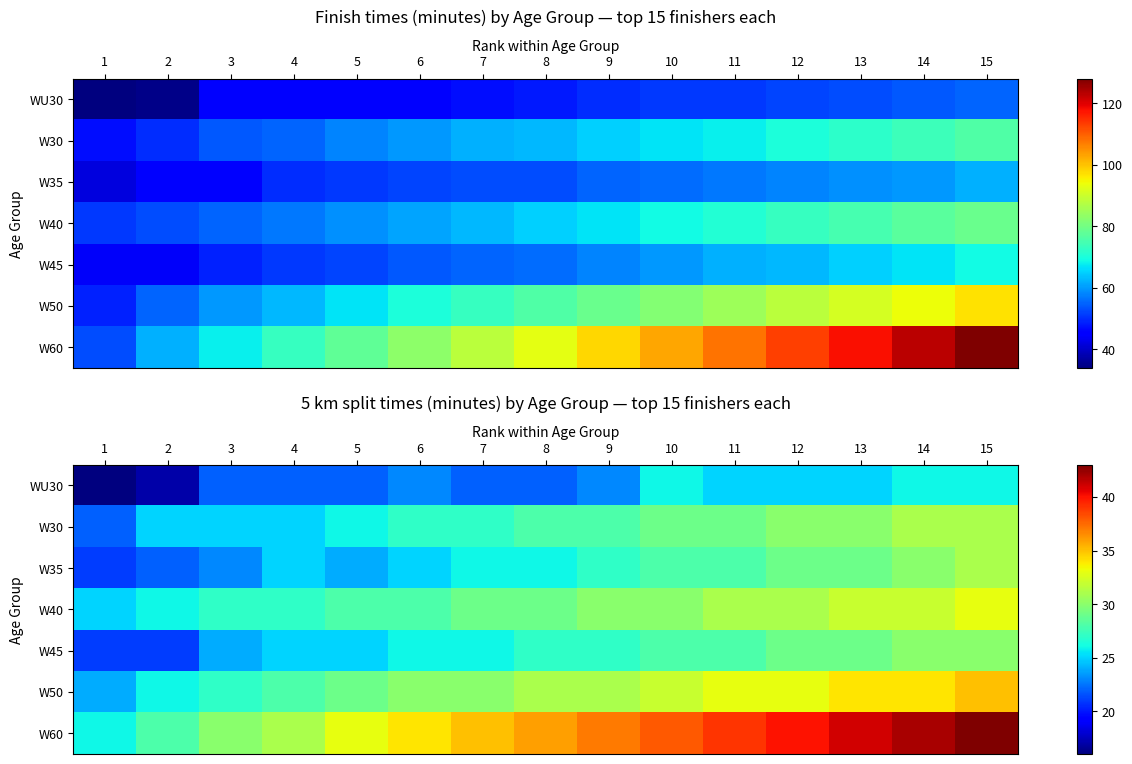

List the labels in order of W60 value, smallest first.

1, 2, 3, 4, 5, 6, 7, 8, 9, 10, 11, 12, 13, 14, 15